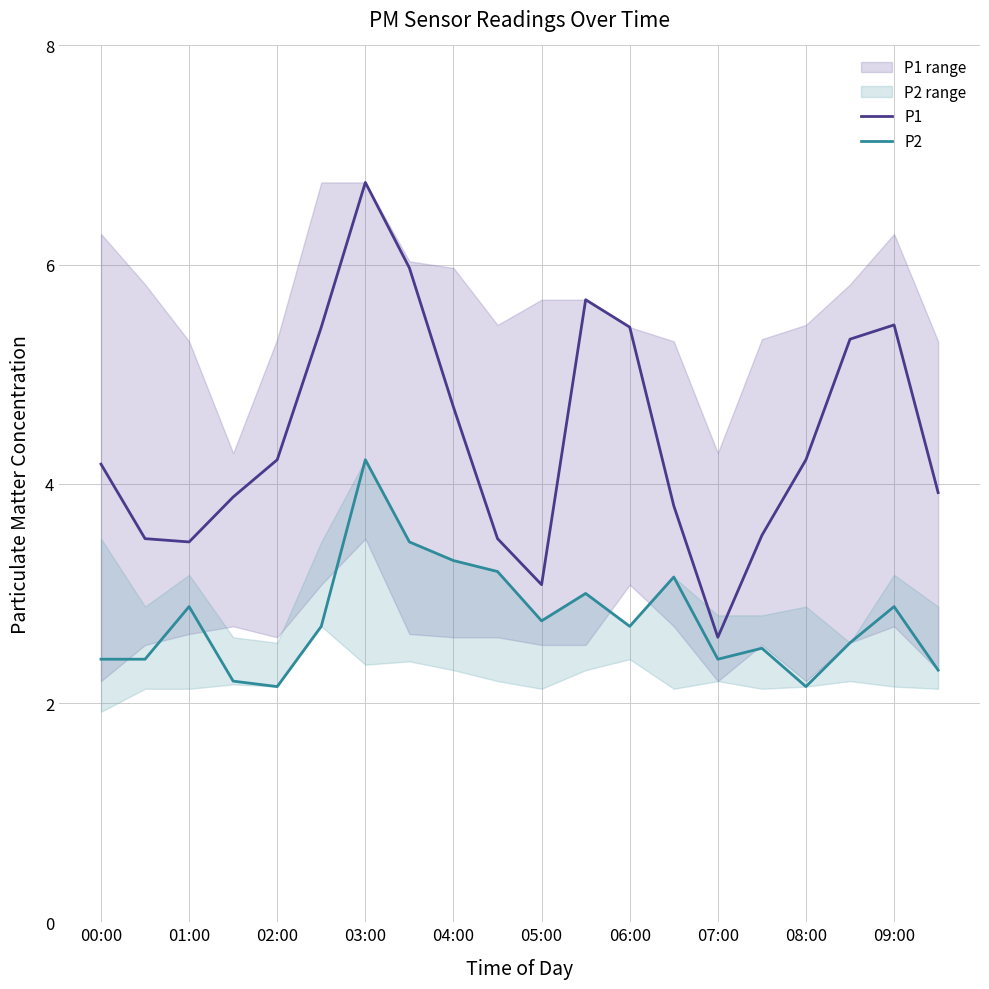

What is the maximum value for P2?

4.2